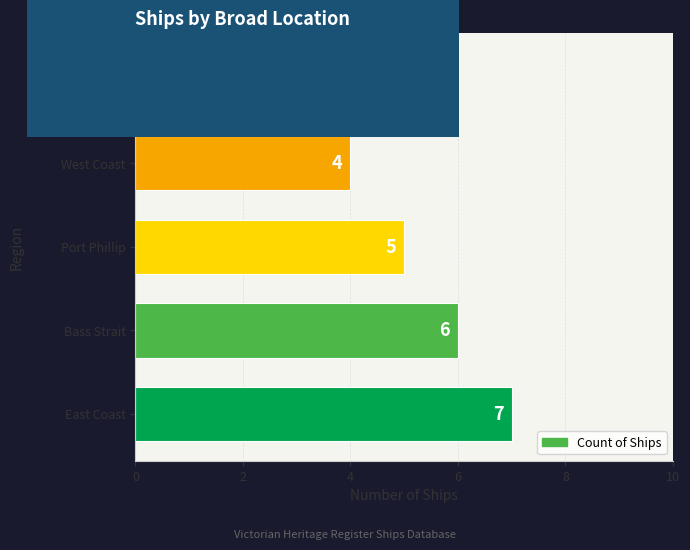

The chart shows a value of 5 at Port Phillip. True or false?

True